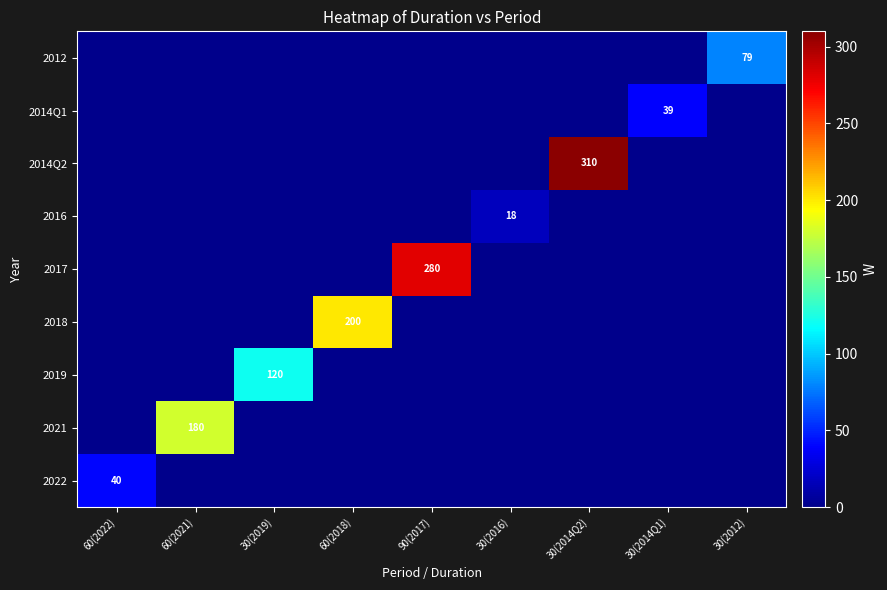

Is it true that 2019 equals 120 at 30(2019)?

True